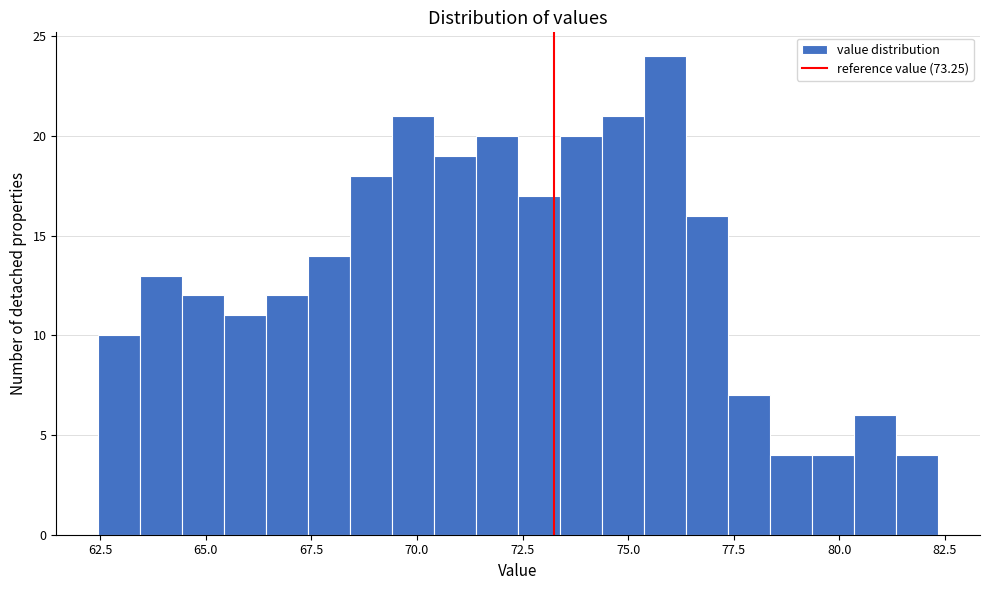

Read against the x-axis, roughly where is the centre of the tallest bar?

76.0